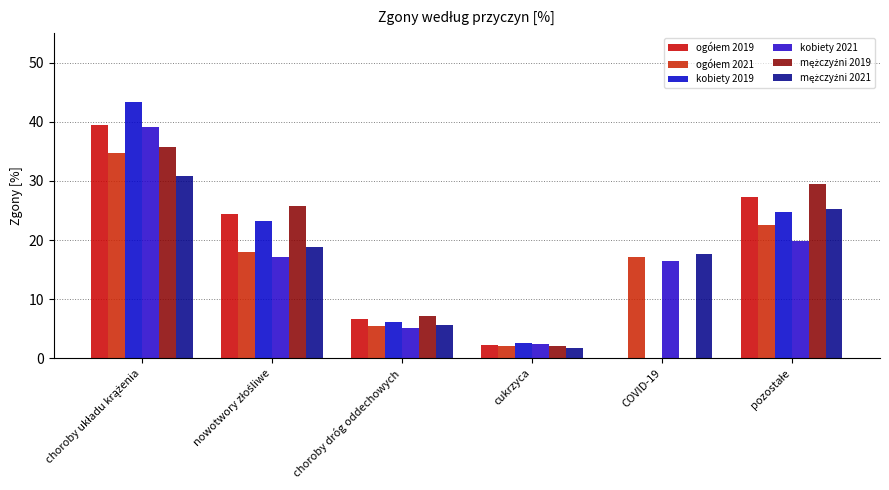

How many distinct data groups are displayed?

6